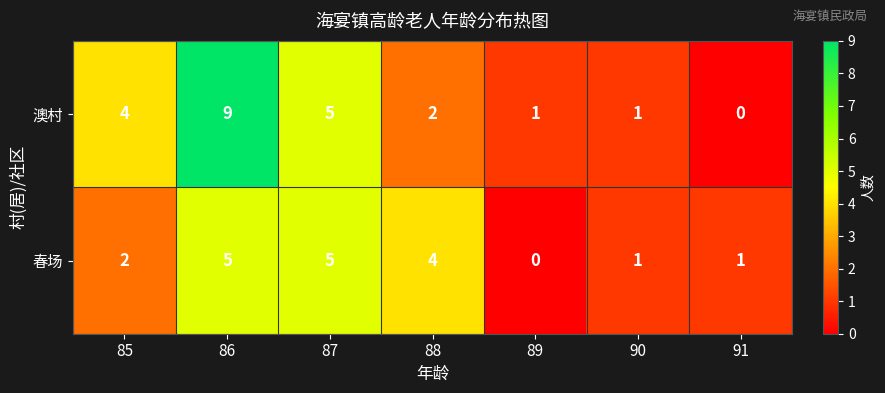

List the series in order of their overall mean, lowest first.

春场, 澳村